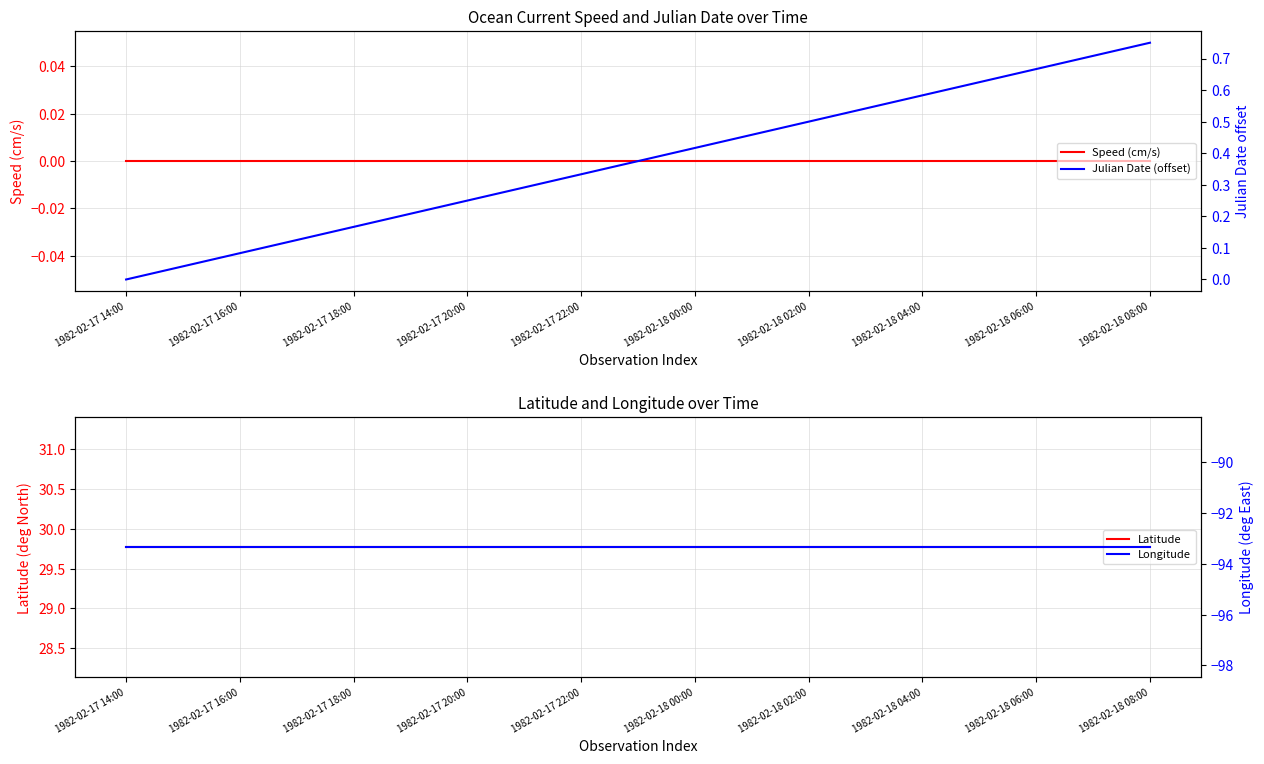

The value of Longitude at 1982-02-17 22:00 is -31.4. True or false?

False